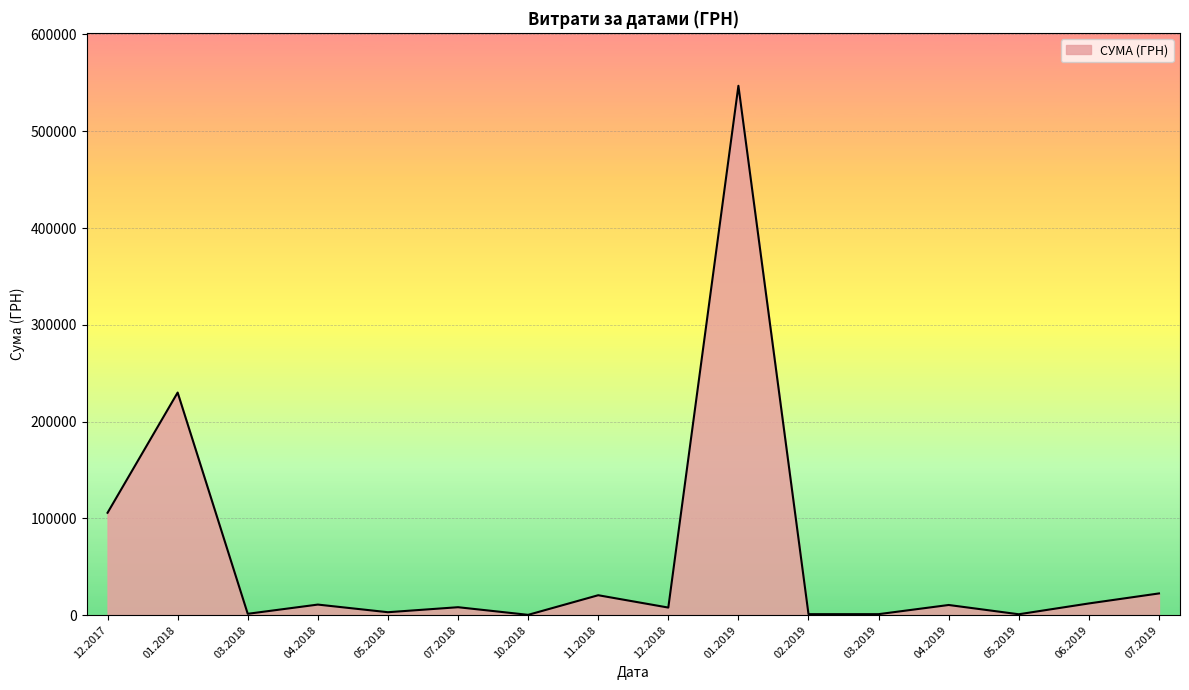

The value at 06.2019 is 12135.0. True or false?

True